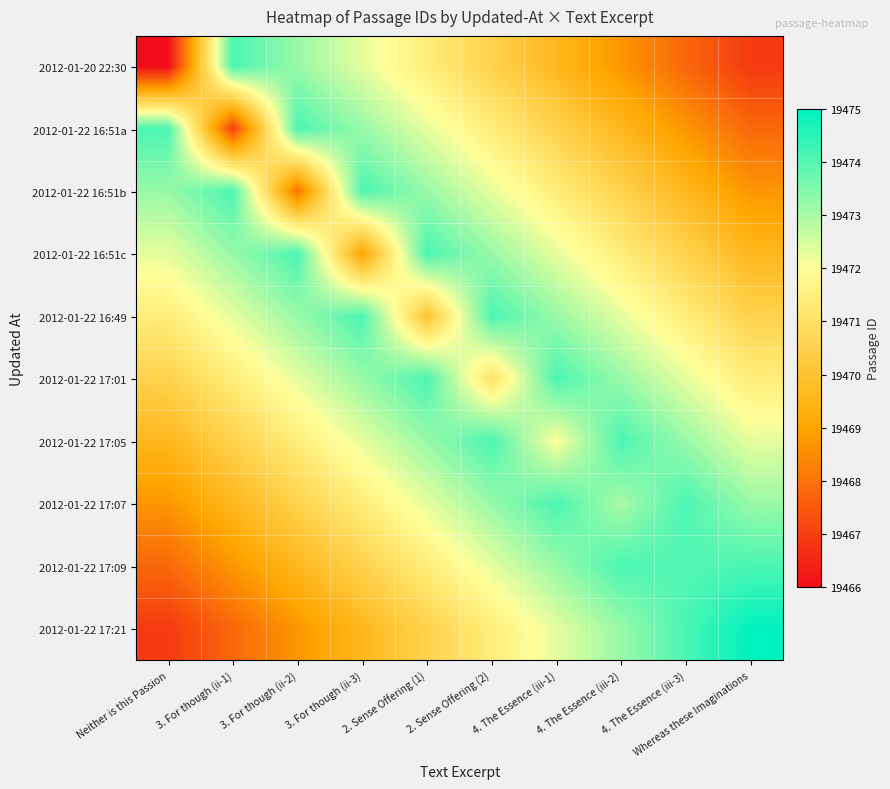

Which has a higher value, 3. For though (ii-3) or 2. Sense Offering (2)?

3. For though (ii-3)